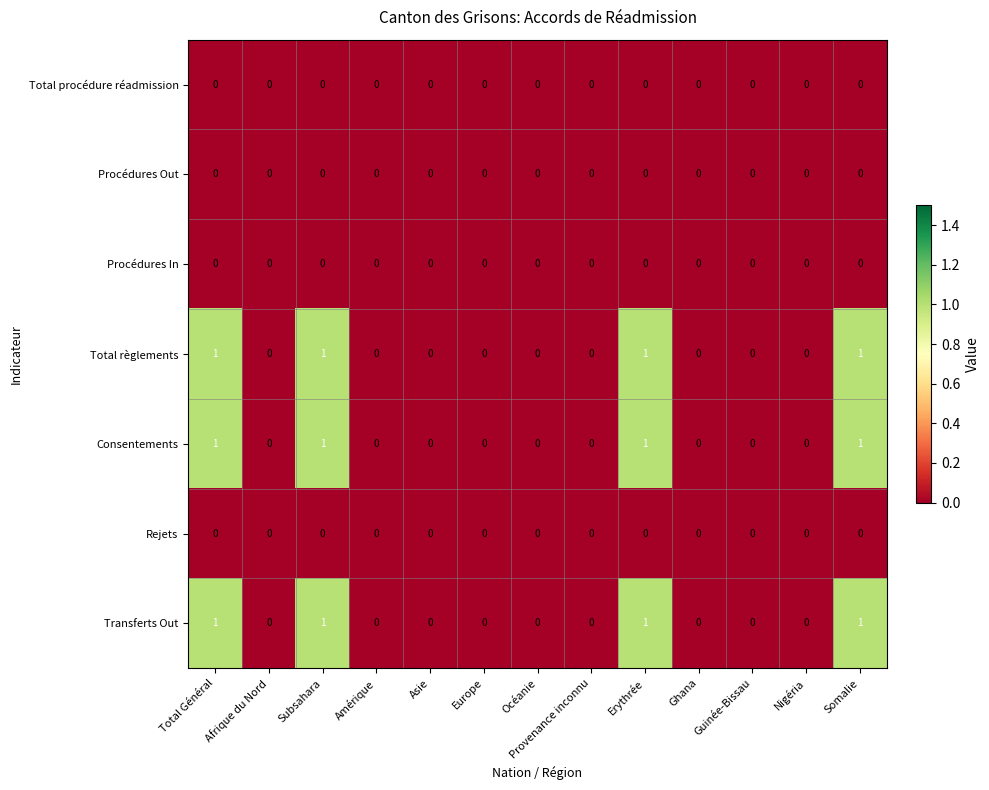

What is the sum of all Transferts Out values?

4